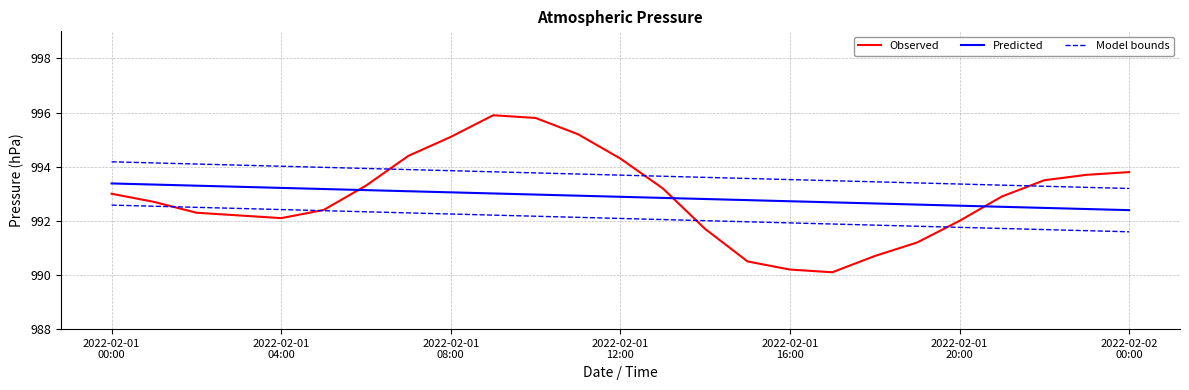

List the series in order of their peak value, highest first.

Observed, Model bounds, Predicted